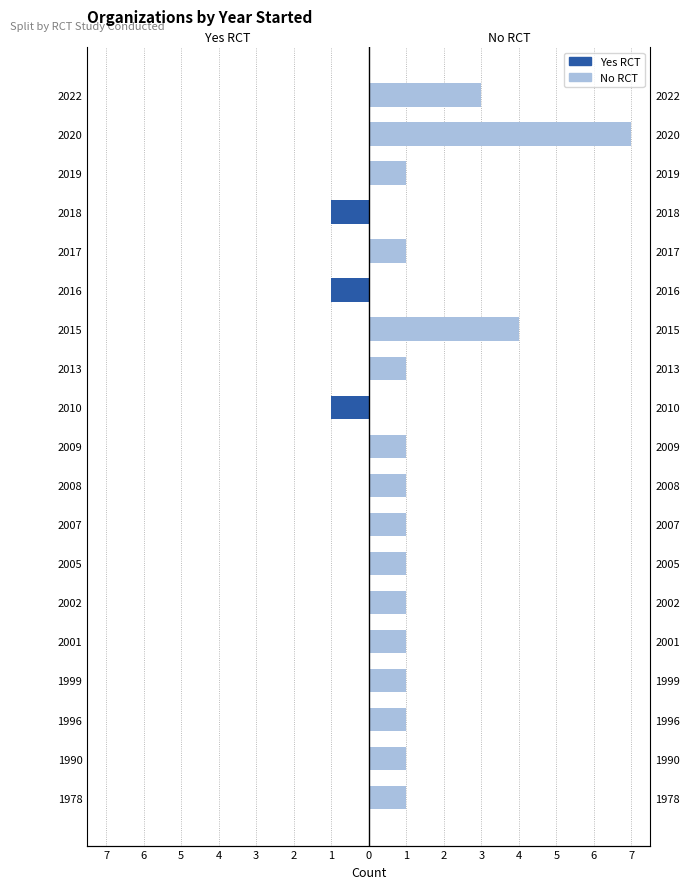

How many bars are there in each group?

2